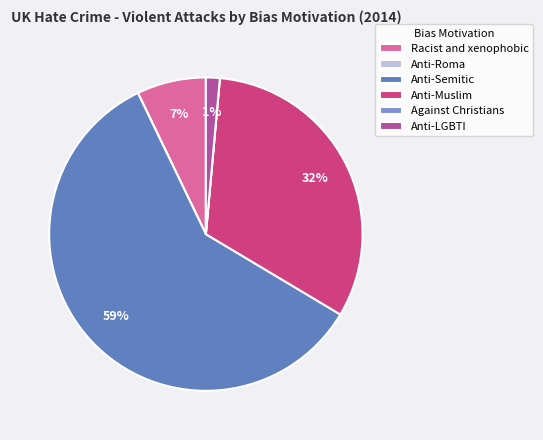

What is the change in value from Anti-Roma to Anti-LGBTI?

+4